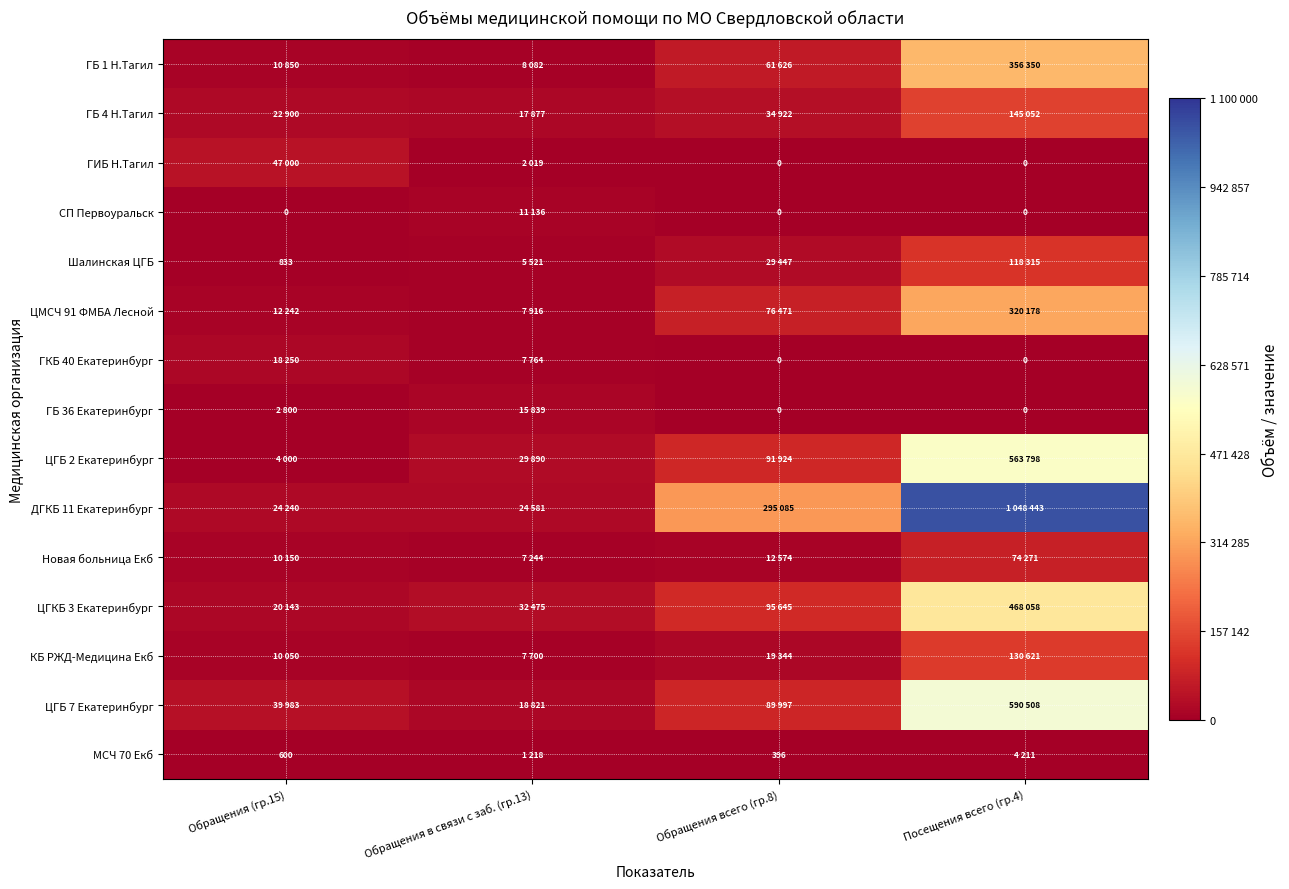

At which label does ЦГКБ 3 Екатеринбург first exceed 95645?

Посещения всего (гр.4)